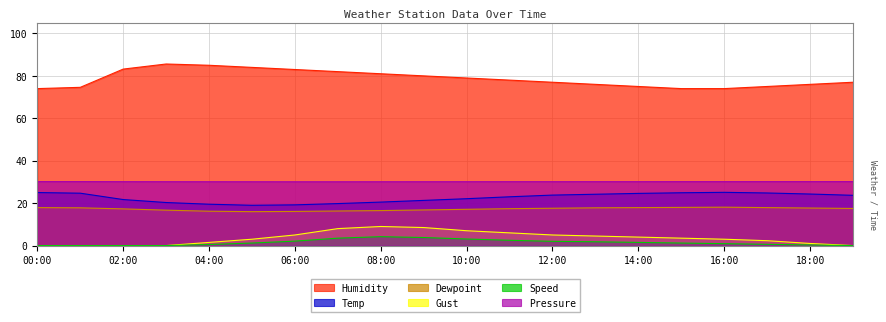

How many lines are shown in the chart?

6